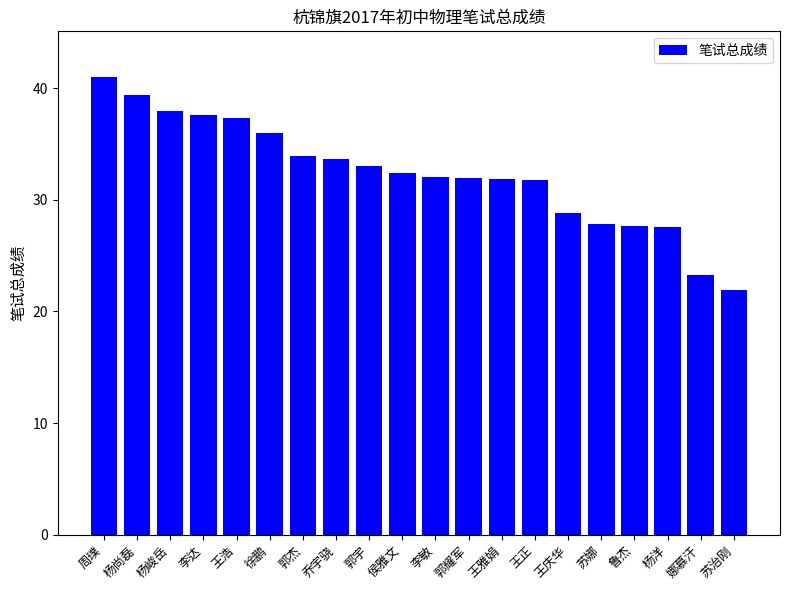

The chart shows a value of 49.8 at 王雅娟. True or false?

False